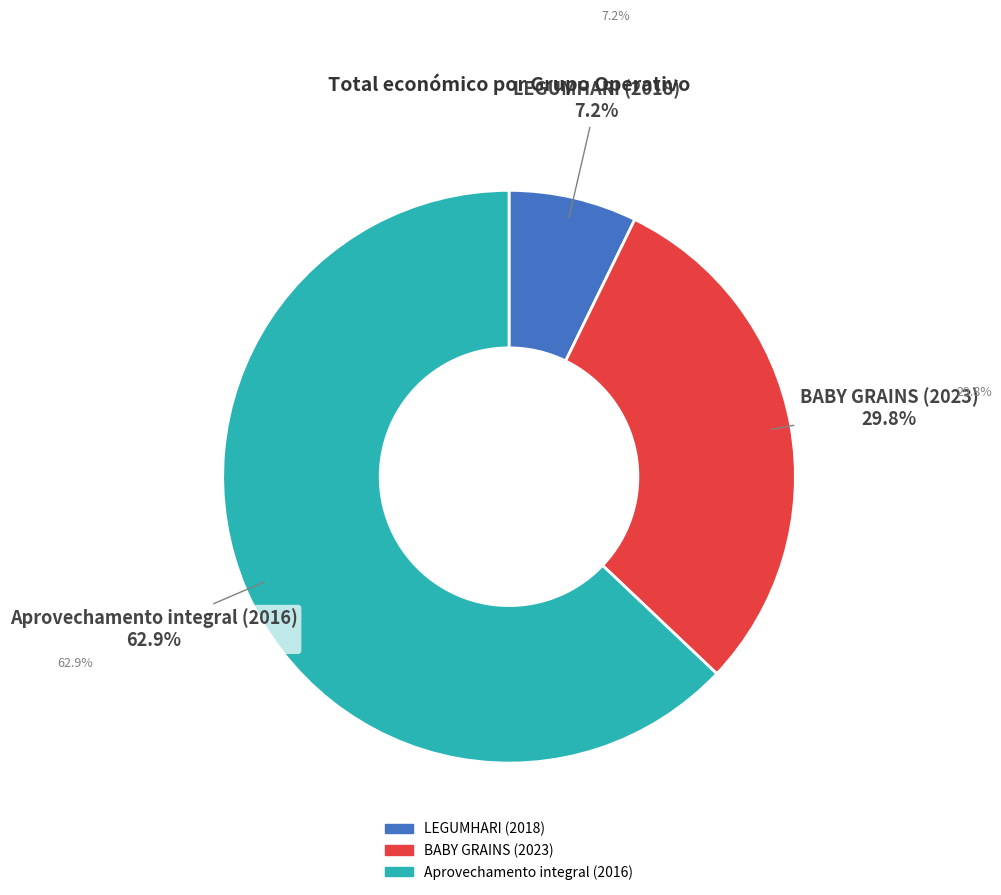

To the nearest percent, what is the combined percentage of BABY GRAINS (2023) and LEGUMHARI (2018)?

37%